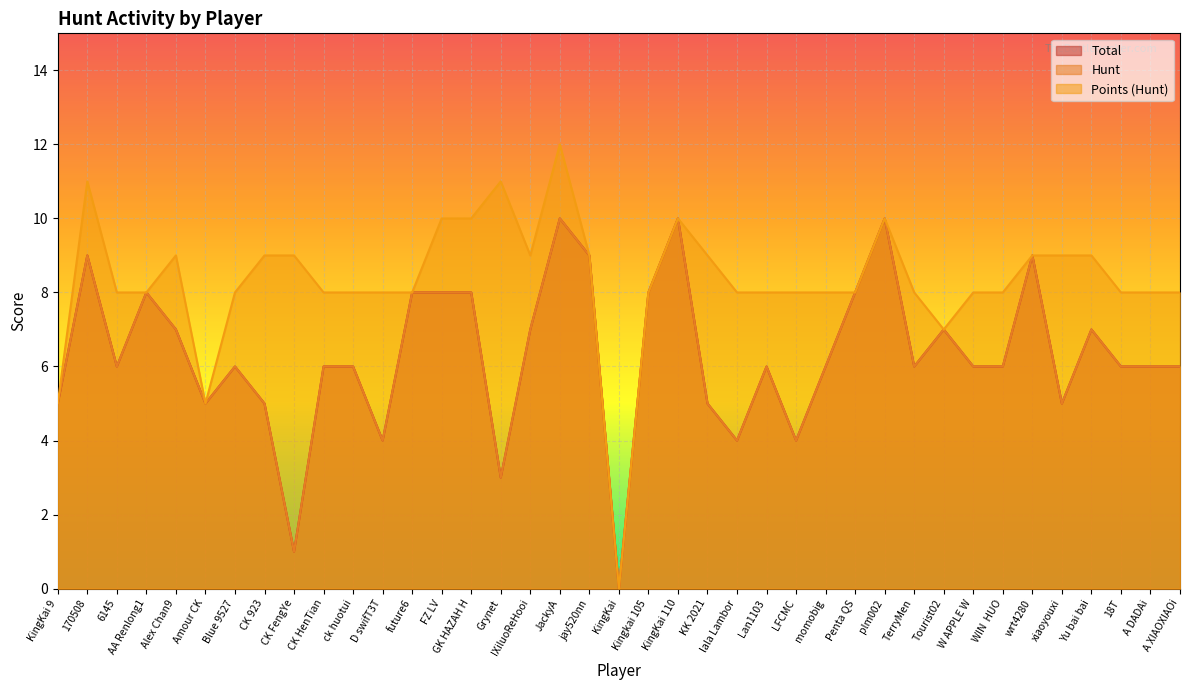

Where is the first local minimum for Hunt?

6145